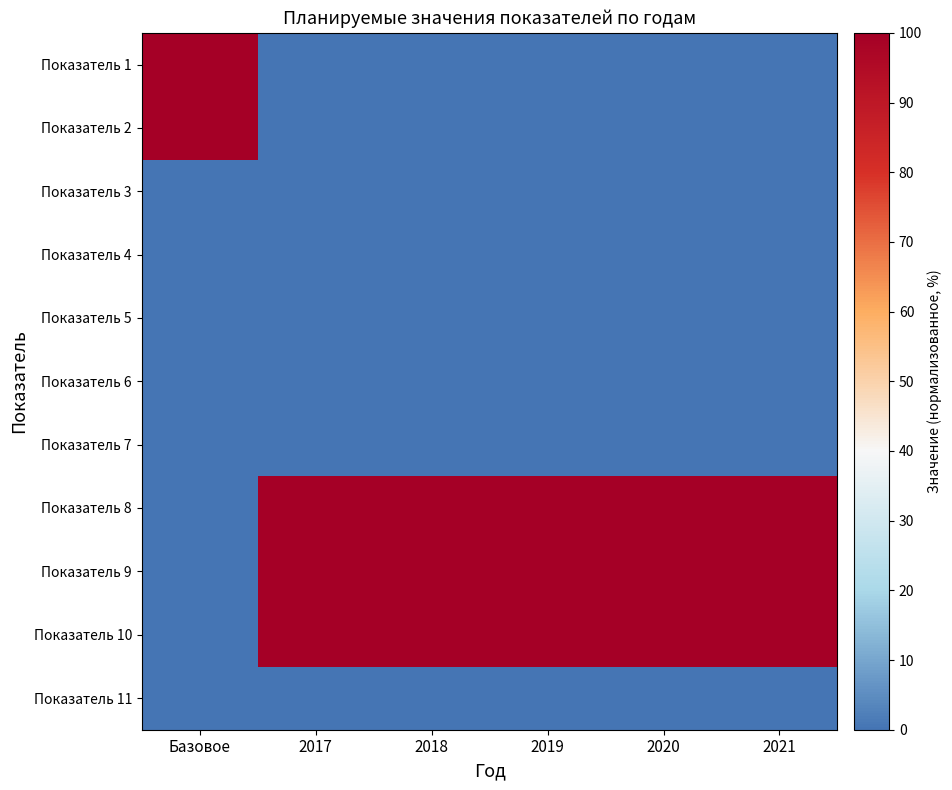

Reading right to left, transcribe all the data shown in this chart.

Показатель 1: 2021=0	2020=0	2019=0	2018=0	2017=0	Базовое=100
Показатель 2: 2021=0	2020=0	2019=0	2018=0	2017=0	Базовое=100
Показатель 3: 2021=0	2020=0	2019=0	2018=0	2017=0	Базовое=0
Показатель 4: 2021=0	2020=0	2019=0	2018=0	2017=0	Базовое=0
Показатель 5: 2021=0	2020=0	2019=0	2018=0	2017=0	Базовое=0
Показатель 6: 2021=0	2020=0	2019=0	2018=0	2017=0	Базовое=0
Показатель 7: 2021=0	2020=0	2019=0	2018=0	2017=0	Базовое=0
Показатель 8: 2021=100	2020=100	2019=100	2018=100	2017=100	Базовое=0
Показатель 9: 2021=100	2020=100	2019=100	2018=100	2017=100	Базовое=0
Показатель 10: 2021=100	2020=100	2019=100	2018=100	2017=100	Базовое=0
Показатель 11: 2021=0	2020=0	2019=0	2018=0	2017=0	Базовое=0